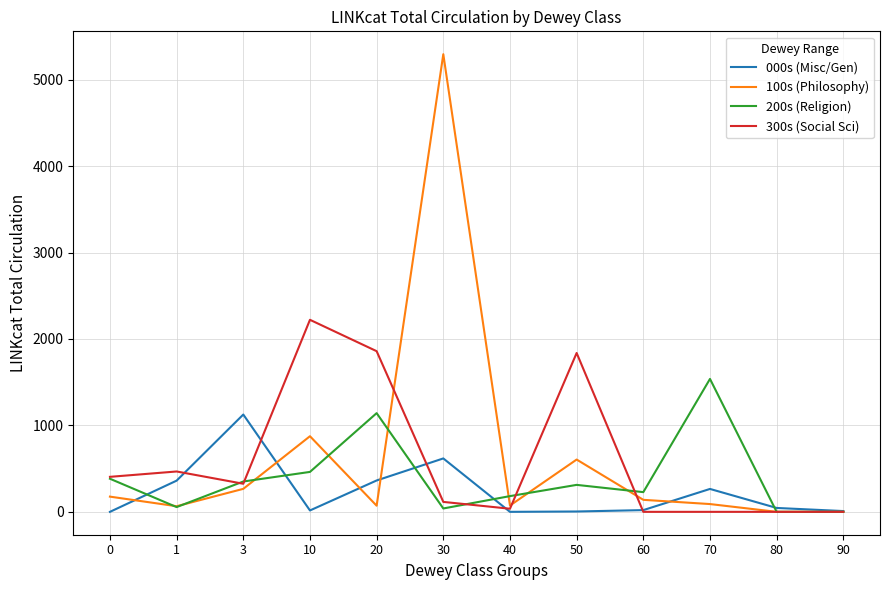

Rank the series by their maximum value, from lowest to highest.

000s (Misc/Gen), 200s (Religion), 300s (Social Sci), 100s (Philosophy)